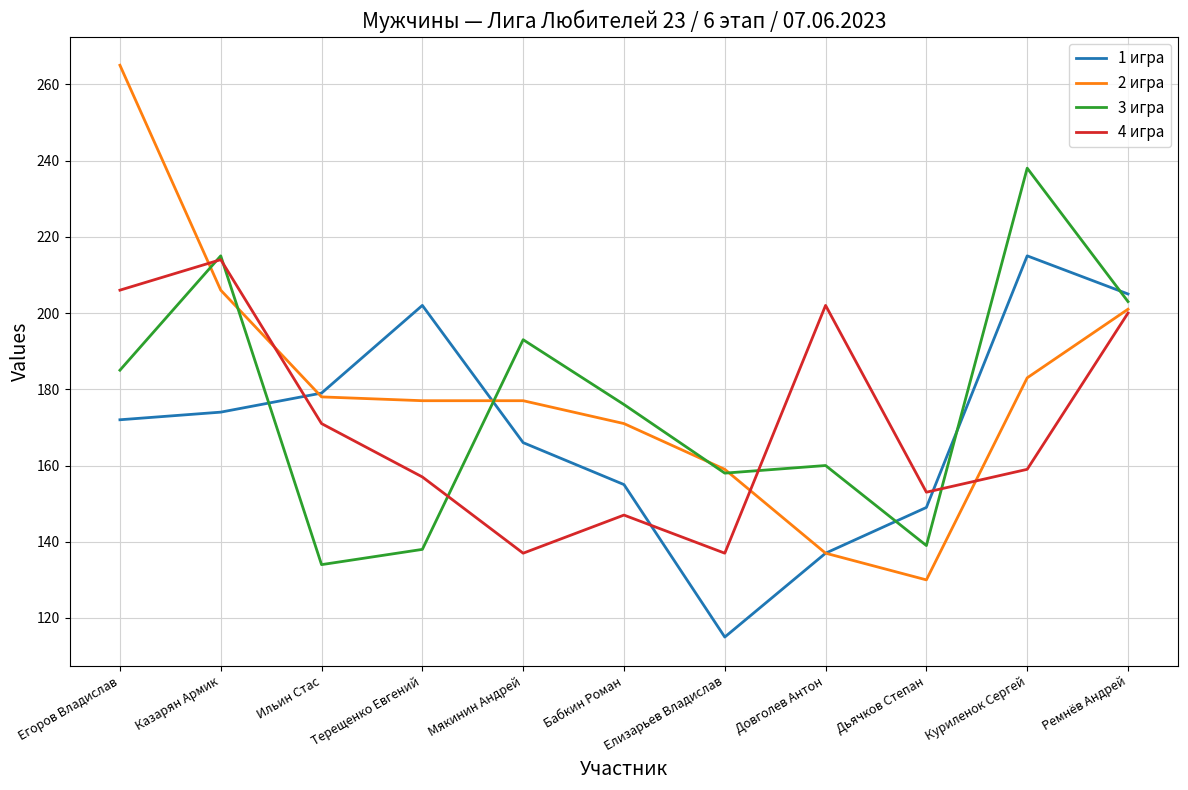

Is this an area chart (filled region under the line)?

No